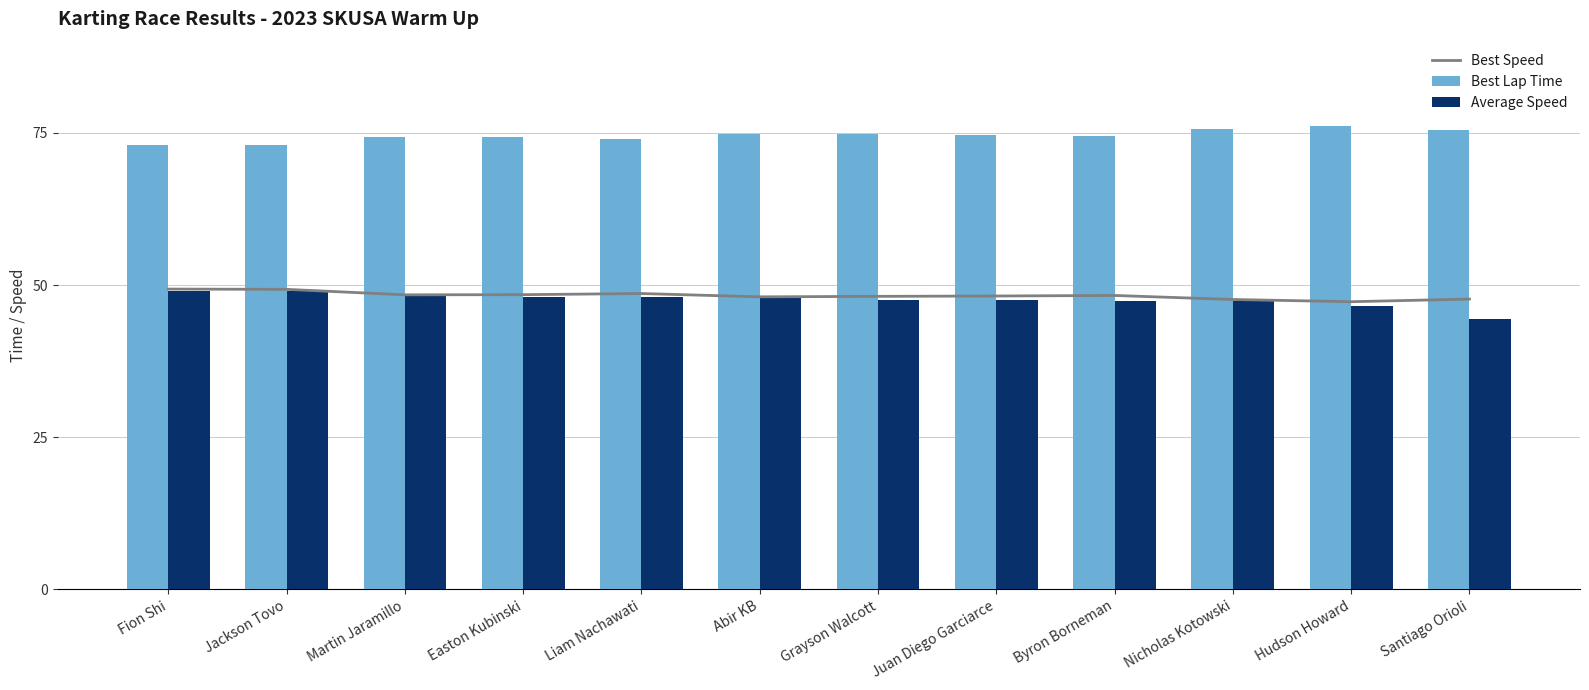

Where does the Average Speed series first go above 47?

Fion Shi